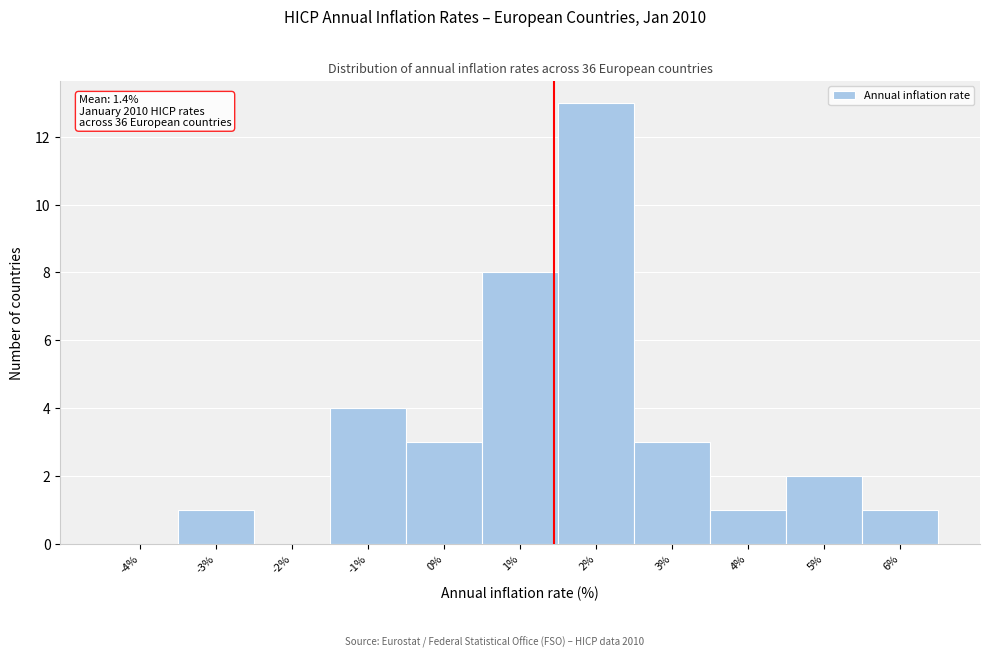

Over which range of the x-axis is the bar tallest?

1.5 to 2.5